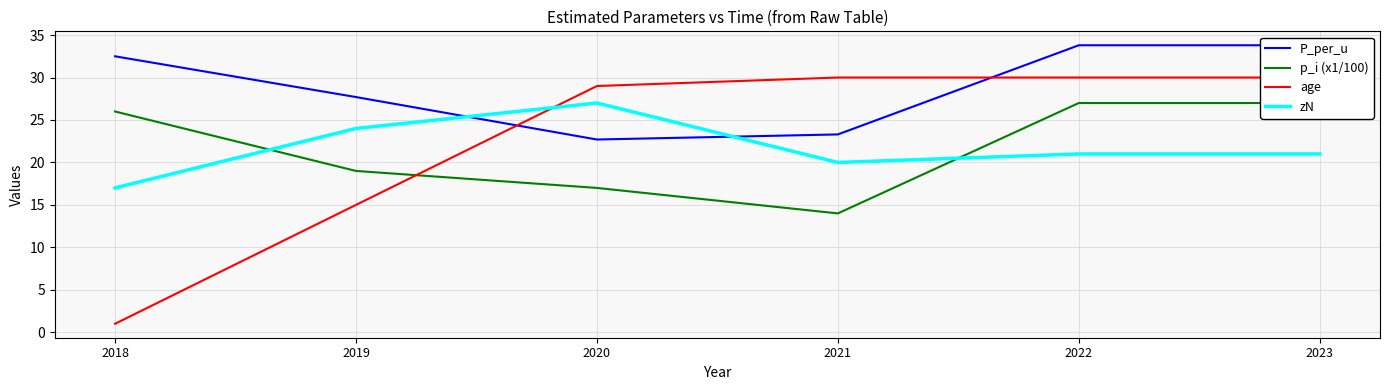

Reading left to right, what are all the values shown in this chart?

P_per_u: 2018=32.5	2019=27.7	2020=22.7	2021=23.3	2022=33.8	2023=33.8
p_i (x1/100): 2018=26.0	2019=19.0	2020=17.0	2021=14.0	2022=27.0	2023=27.0
age: 2018=1.0	2019=15.0	2020=29.0	2021=30.0	2022=30.0	2023=30.0
zN: 2018=17.0	2019=24.0	2020=27.0	2021=20.0	2022=21.0	2023=21.0